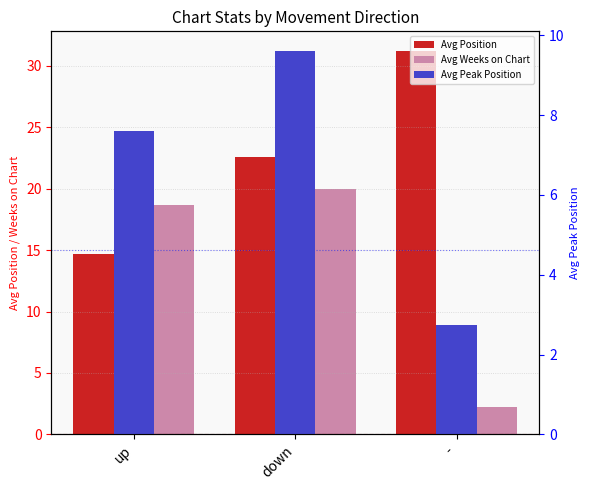

The Avg Position series shows 31.2 at -. True or false?

True